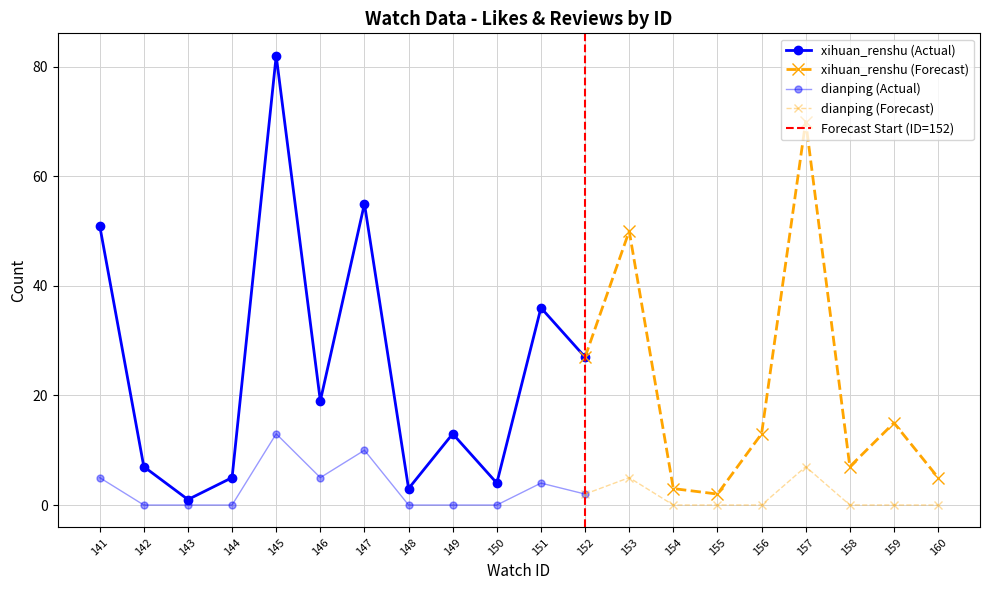

Which series changed the most between 144 and 160?

xihuan_renshu